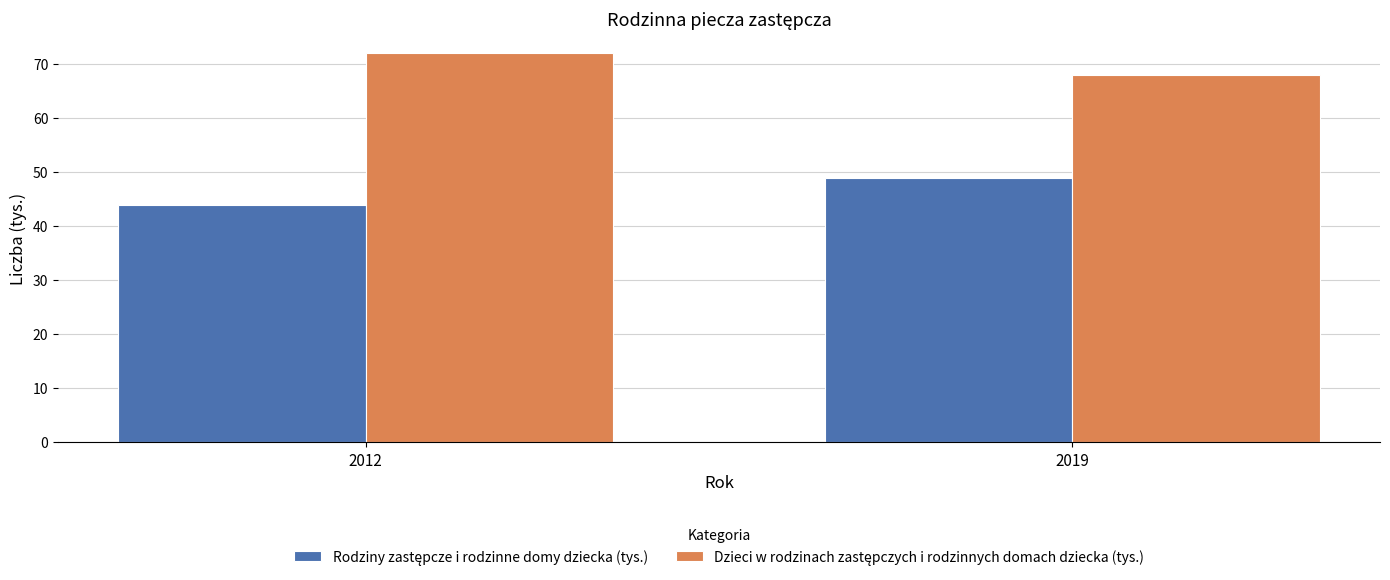

How many bars are there in total?

4